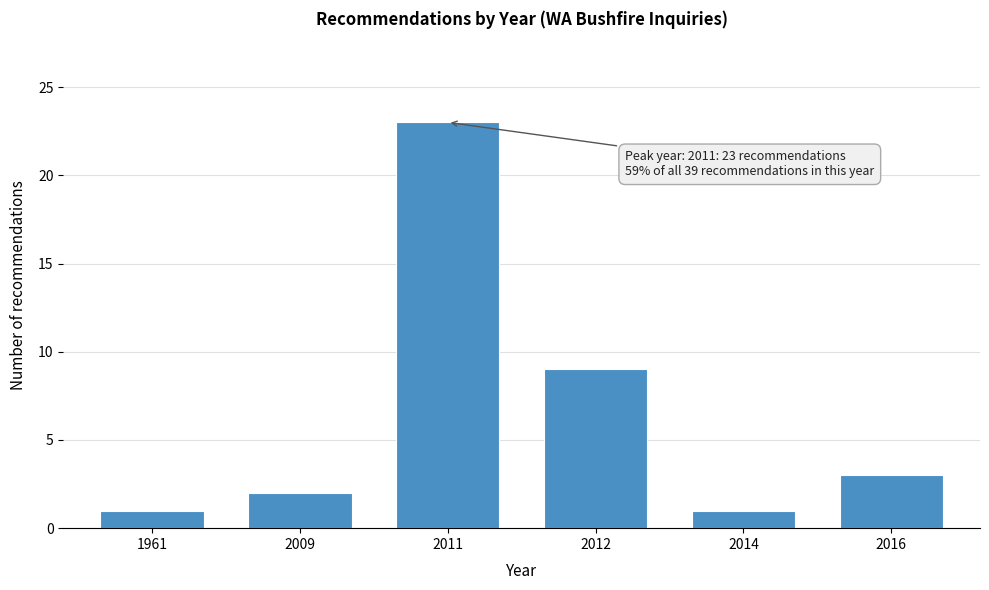

Reading right to left, extract all data points from this chart.

2016=3	2014=1	2012=9	2011=23	2009=2	1961=1